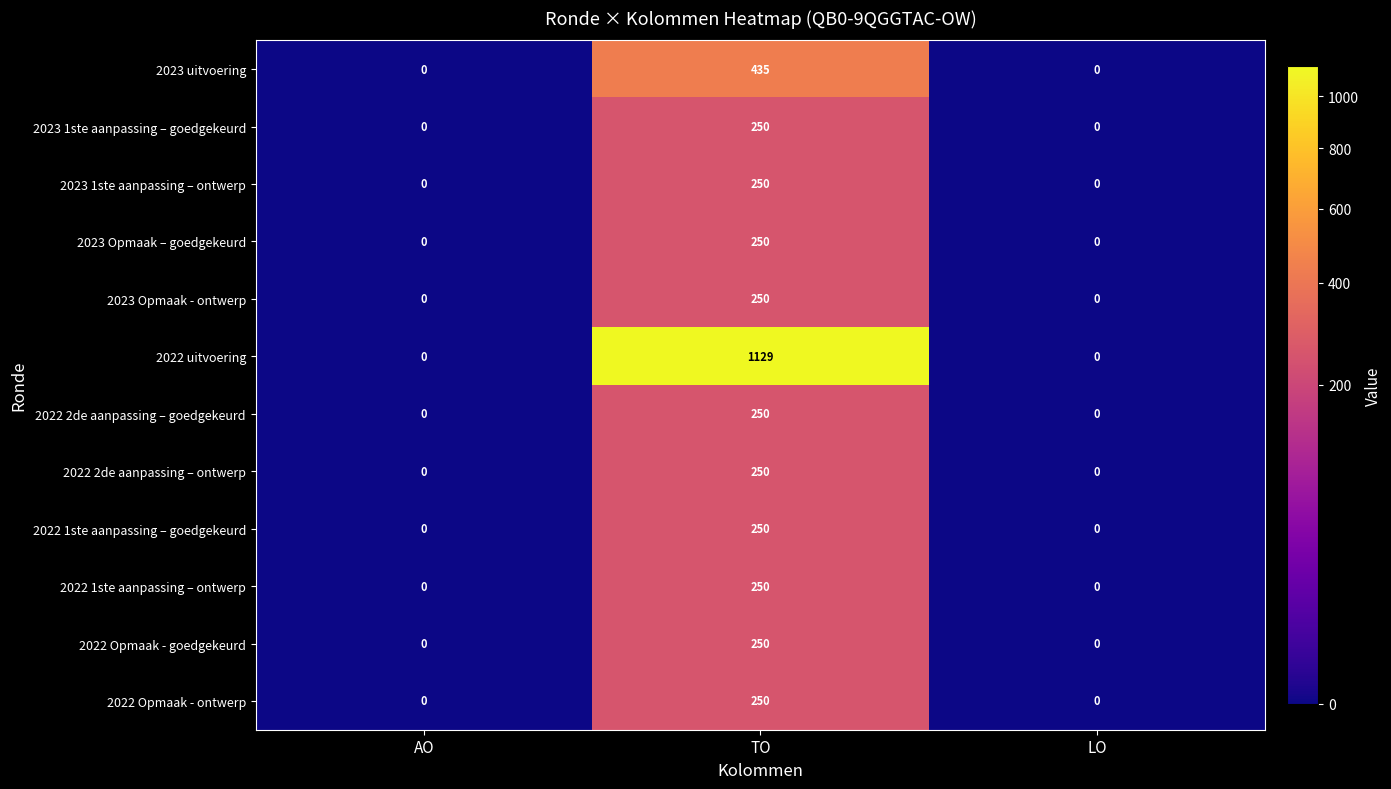

The 2022 2de aanpassing – goedgekeurd series shows 250 at TO. True or false?

True